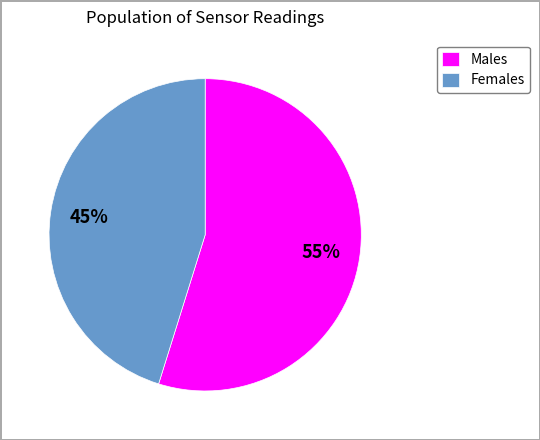

Which has a higher value, Males or Females?

Males